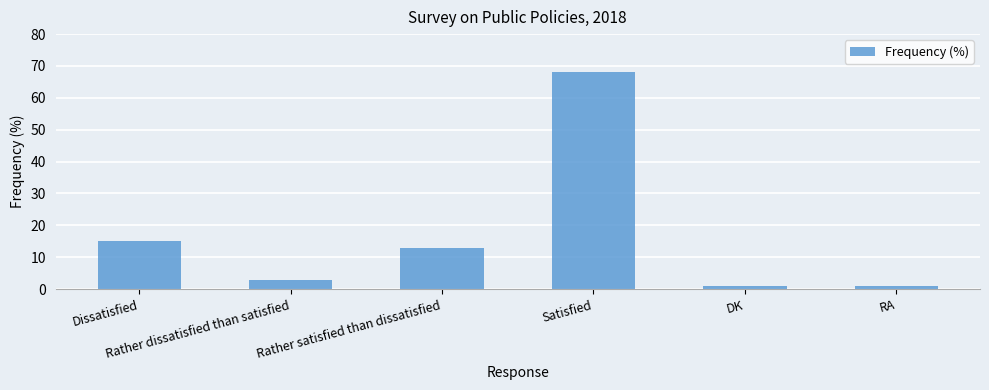

What is the maximum value shown in the chart?

68